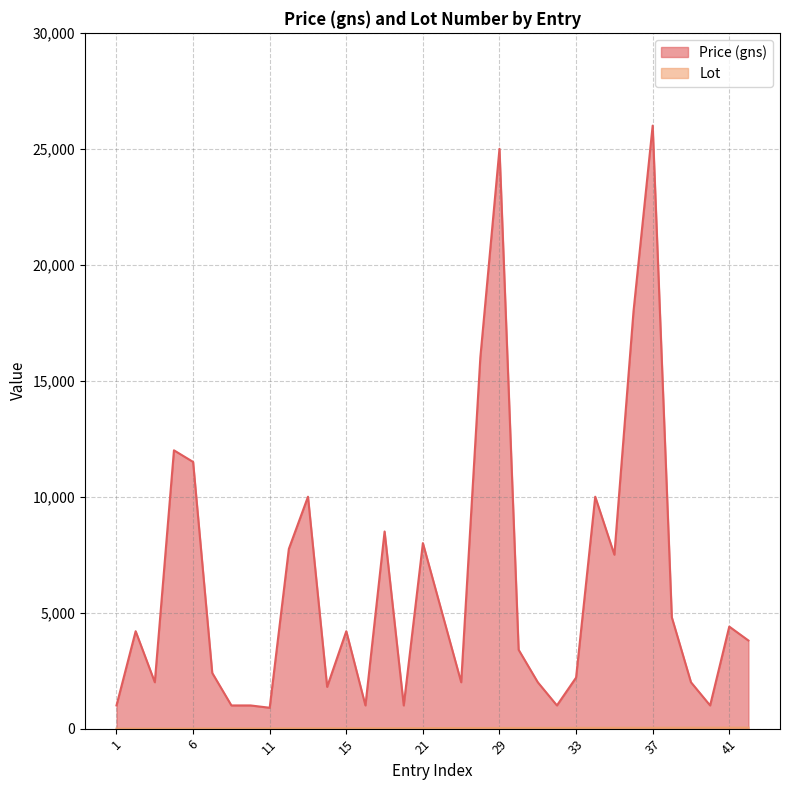

At which category is the sum across all series the highest?

37